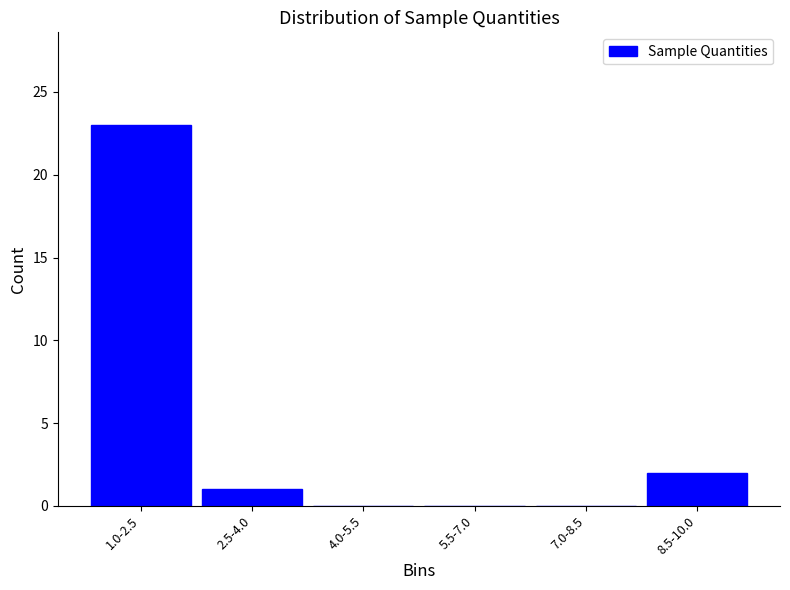

Reading left to right, what are all the values shown in this chart?

1.0-2.5=23	2.5-4.0=1	4.0-5.5=0	5.5-7.0=0	7.0-8.5=0	8.5-10.0=2